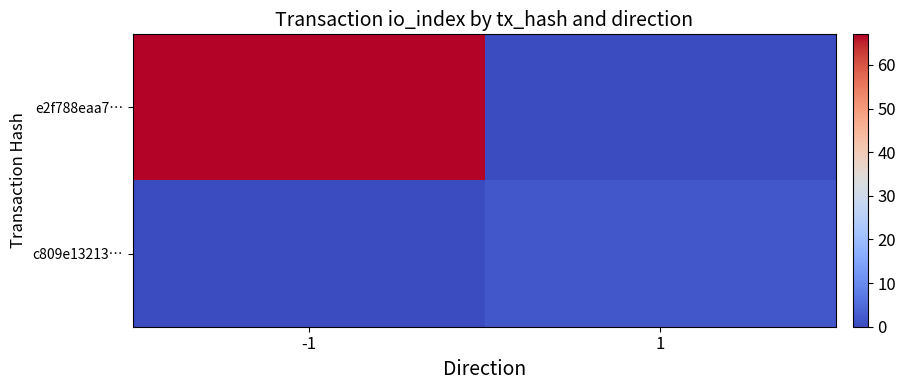

Reading left to right, what are all the values shown in this chart?

e2f788eaa7…: -1=67	1=0
c809e13213…: -1=0	1=2